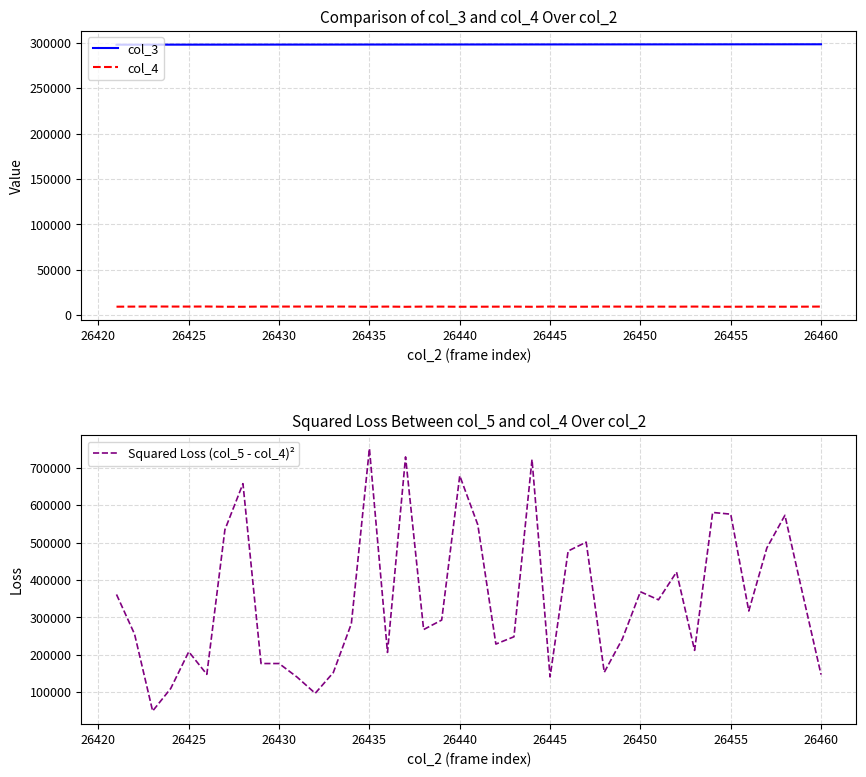

Where is the first local maximum for Squared Loss (col_5 - col_4)²?

26425